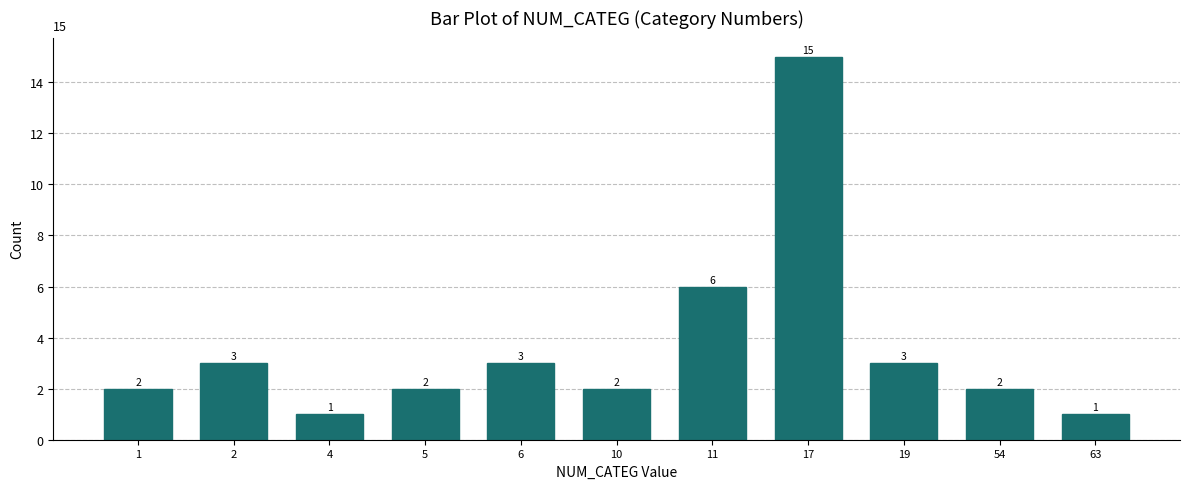

Reading left to right, extract all data points from this chart.

2	3	1	2	3	2	6	15	3	2	1